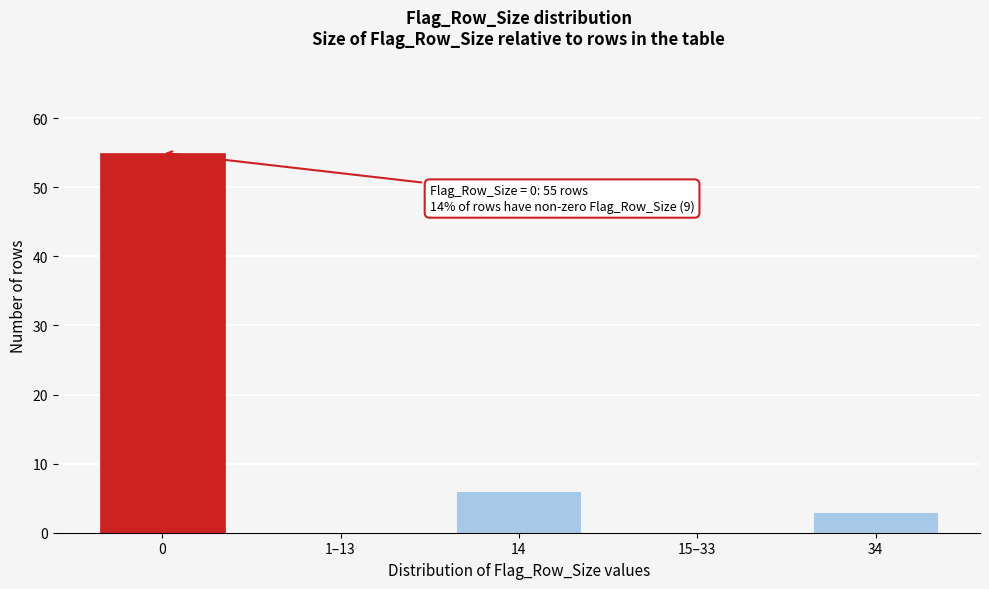

Reading left to right, list all the values displayed in this chart.

0=55	1–13=0	14=6	15–33=0	34=3